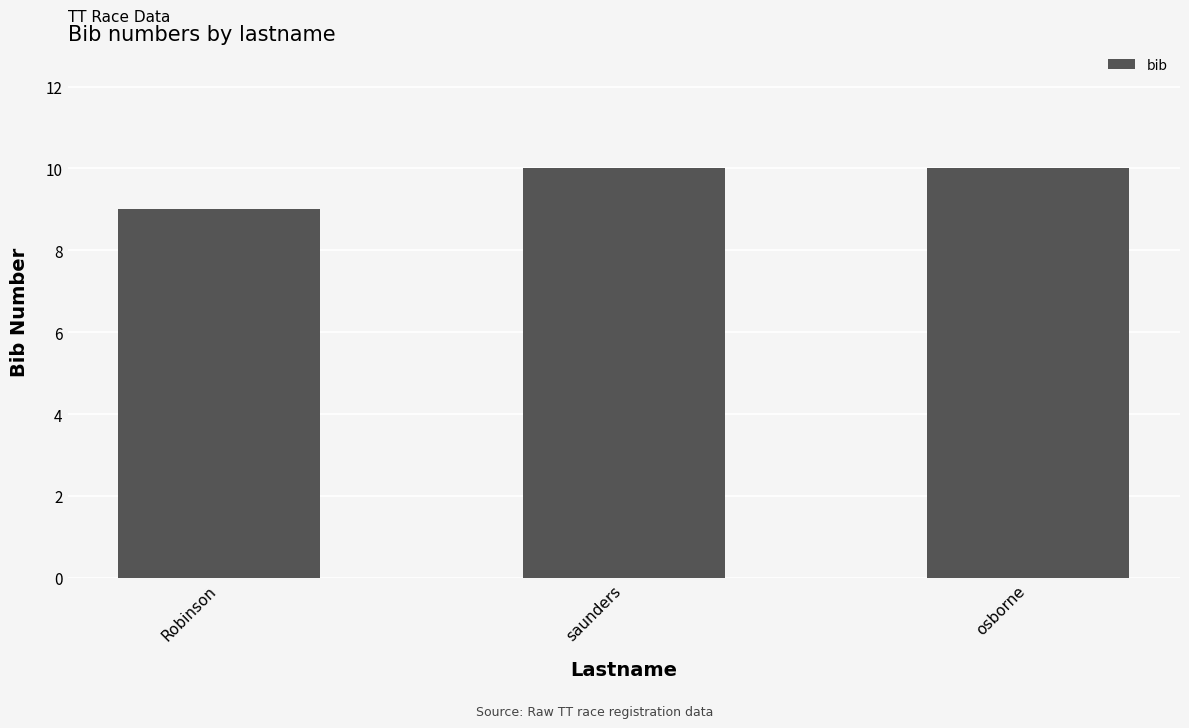

The value at saunders is 7. True or false?

False